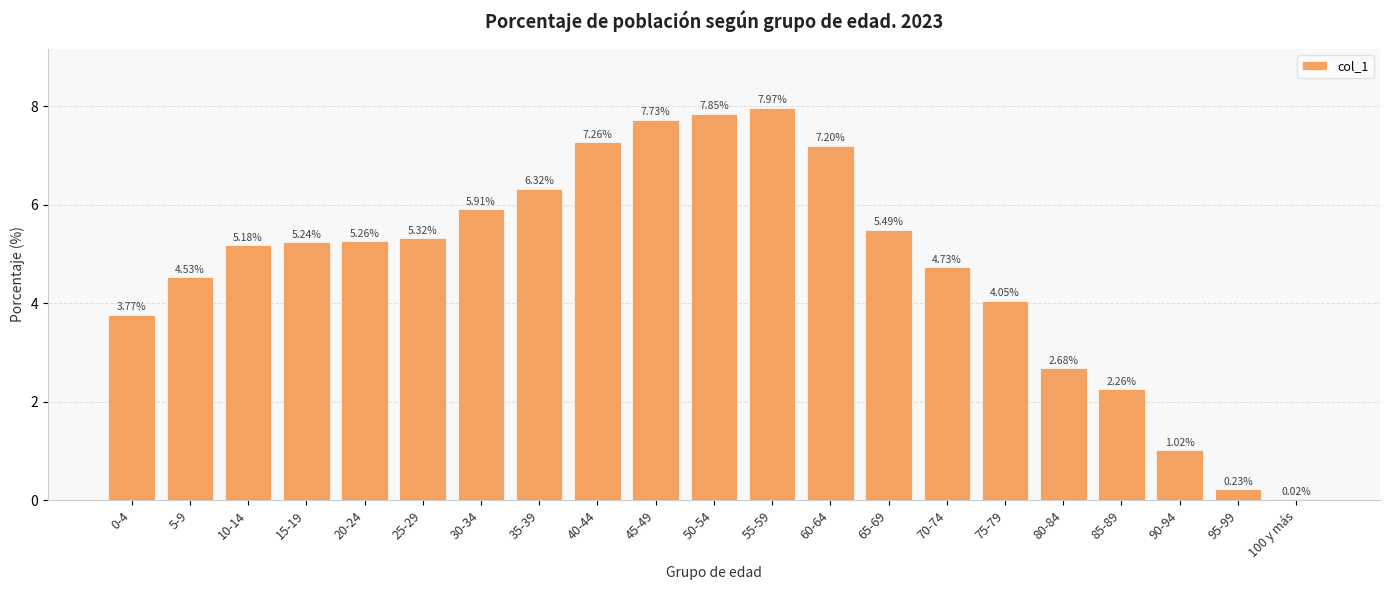

What is the maximum value shown in the chart?

8.0